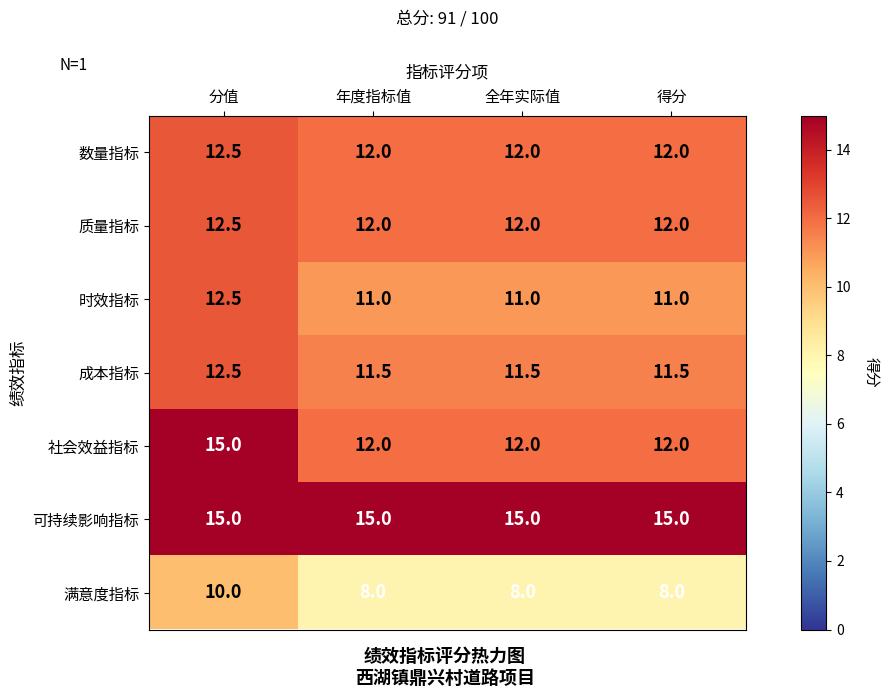

Which series has the largest total across all categories?

可持续影响指标